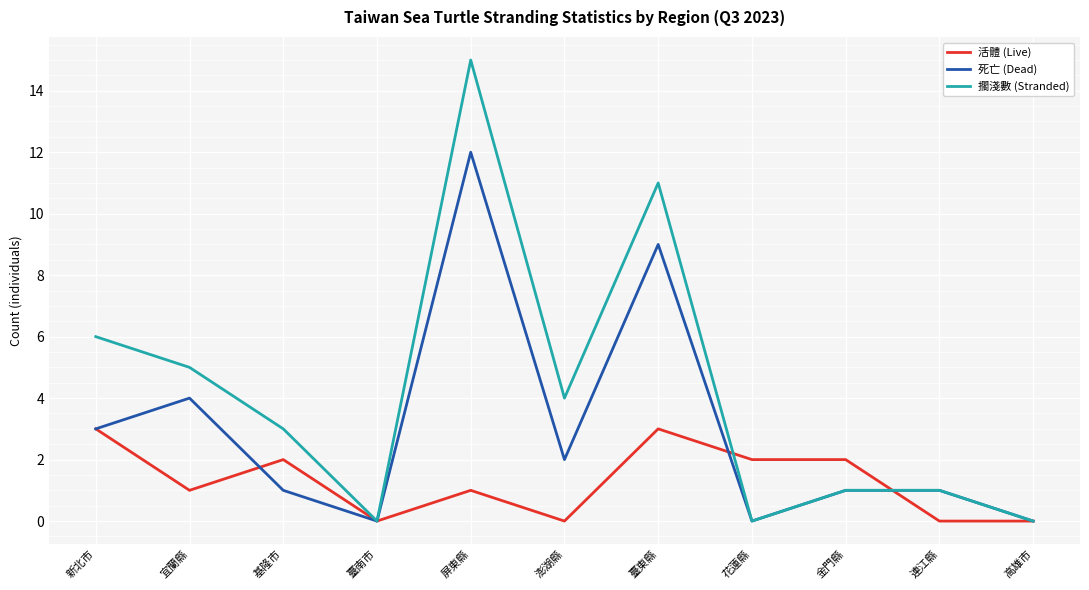

What is the sum of the 死亡 (Dead) values at 臺東縣 and 臺南市?

9